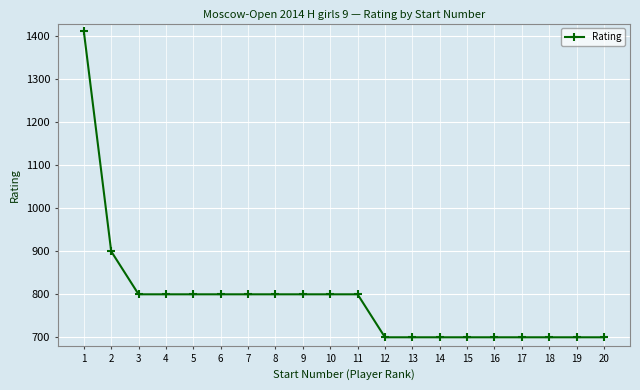

Count the number of categories in the chart.

20